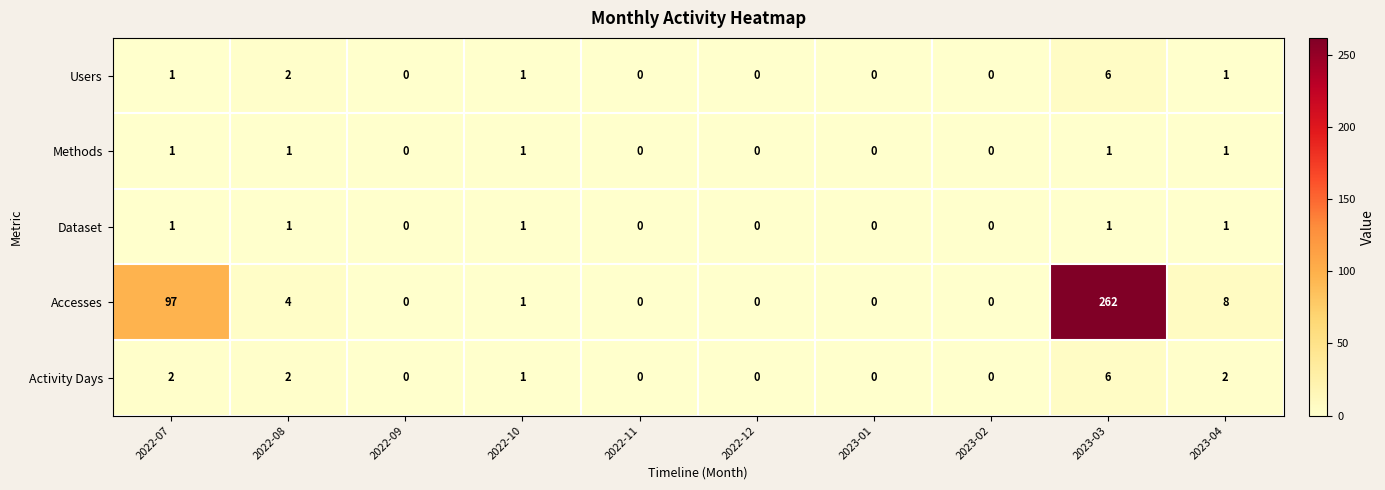

How many distinct data groups are displayed?

5